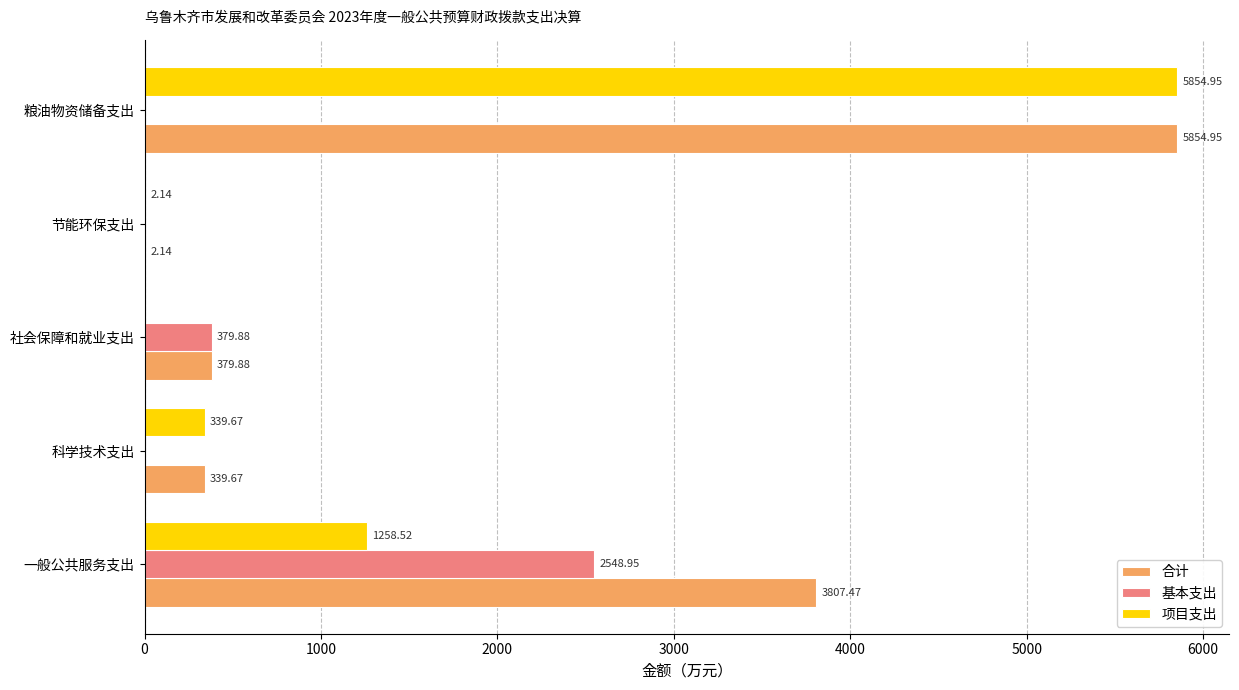

At which label is 合计 closest to 2928?

一般公共服务支出